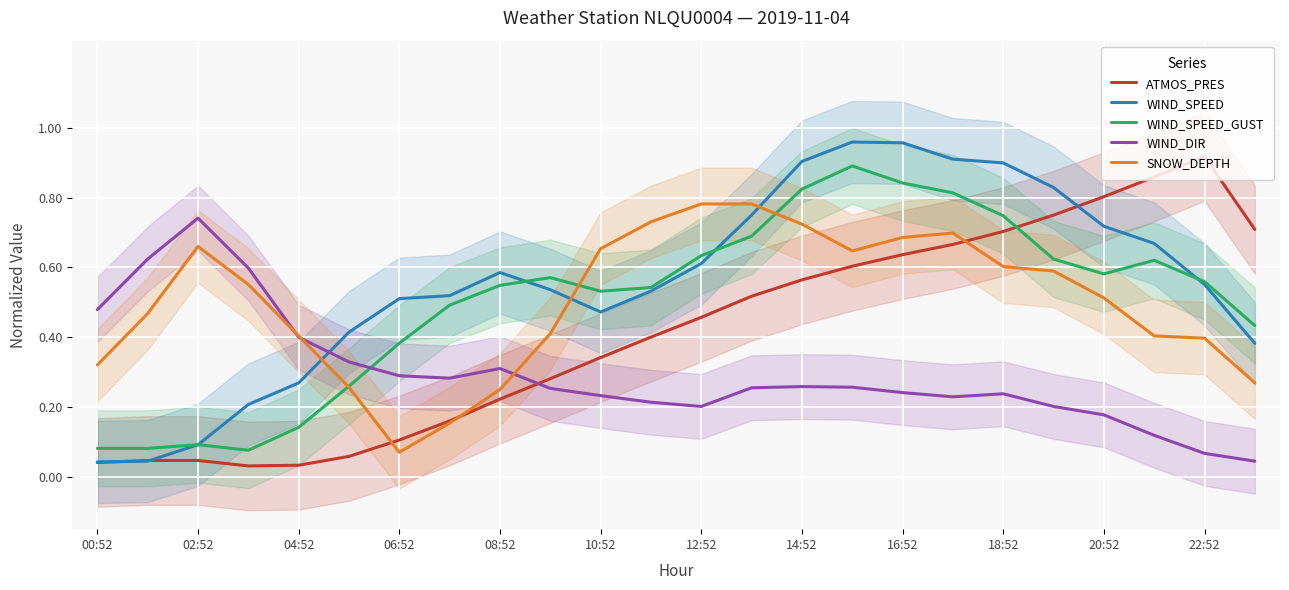

Reading left to right, list all the values displayed in this chart.

ATMOS_PRES: 0.0	0.0	0.0	0.0	0.0	0.1	0.1	0.2	0.2	0.3	0.3	0.4	0.5	0.5	0.6	0.6	0.6	0.7	0.7	0.8	0.8	0.9	0.9	0.7
WIND_SPEED: 0.0	0.0	0.1	0.2	0.3	0.4	0.5	0.5	0.6	0.5	0.5	0.5	0.6	0.8	0.9	1.0	1.0	0.9	0.9	0.8	0.7	0.7	0.6	0.4
WIND_SPEED_GUST: 0.1	0.1	0.1	0.1	0.1	0.3	0.4	0.5	0.5	0.6	0.5	0.5	0.6	0.7	0.8	0.9	0.8	0.8	0.7	0.6	0.6	0.6	0.6	0.4
WIND_DIR: 0.5	0.6	0.7	0.6	0.4	0.3	0.3	0.3	0.3	0.3	0.2	0.2	0.2	0.3	0.3	0.3	0.2	0.2	0.2	0.2	0.2	0.1	0.1	0.0
SNOW_DEPTH: 0.3	0.5	0.7	0.6	0.4	0.3	0.1	0.2	0.2	0.4	0.7	0.7	0.8	0.8	0.7	0.6	0.7	0.7	0.6	0.6	0.5	0.4	0.4	0.3